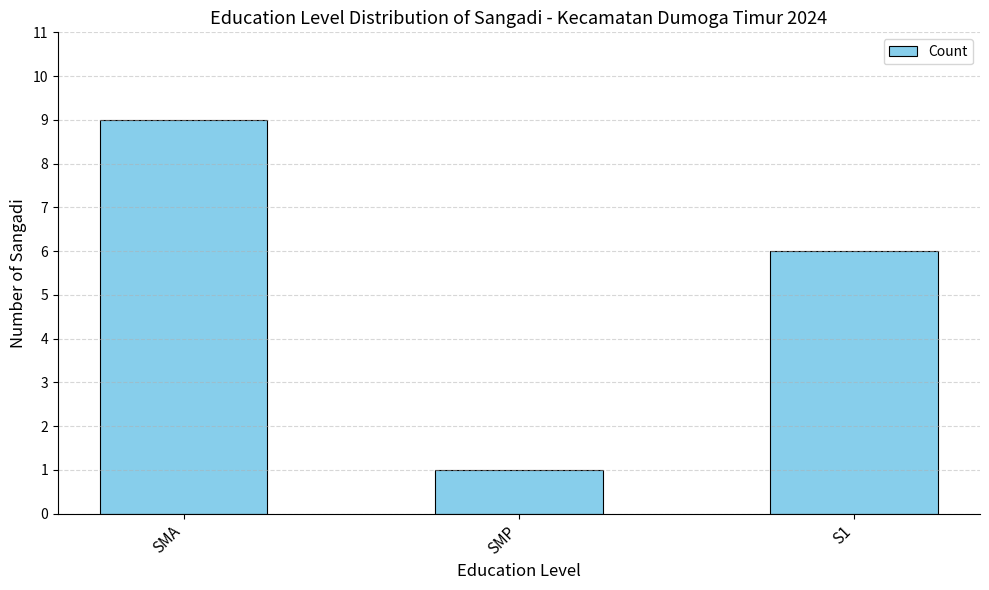

What is the maximum value shown in the chart?

9